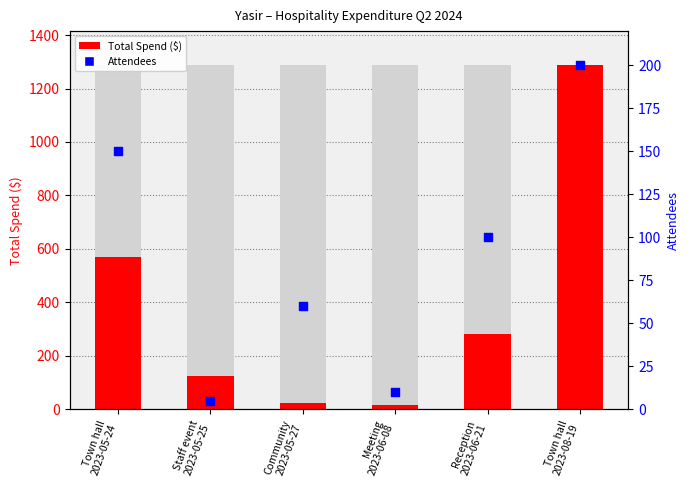

At how many categories does at least one series exceed 779?

1